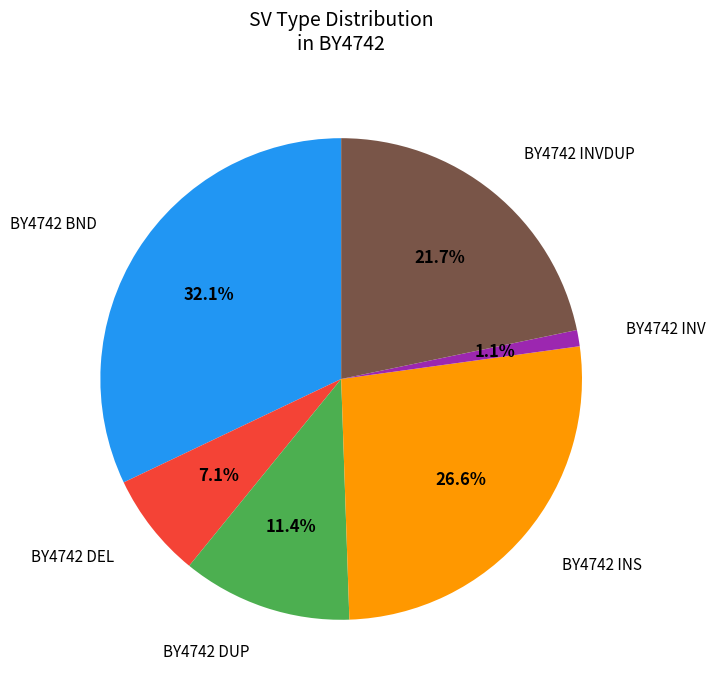

Rank the categories by value from lowest to highest.

BY4742 INV, BY4742 DEL, BY4742 DUP, BY4742 INVDUP, BY4742 INS, BY4742 BND